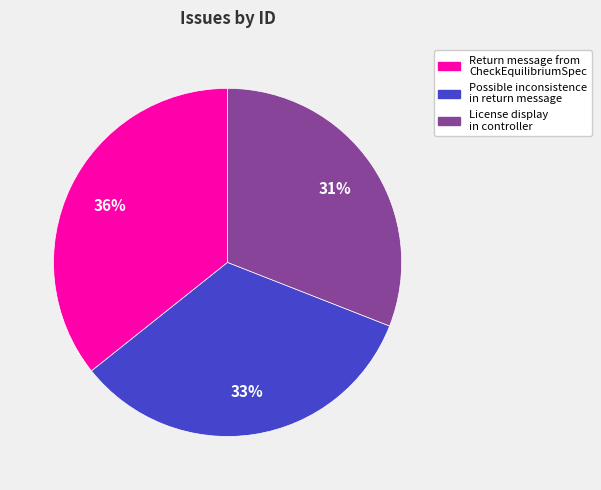

Does License display in controller account for over 50% of the chart?

No